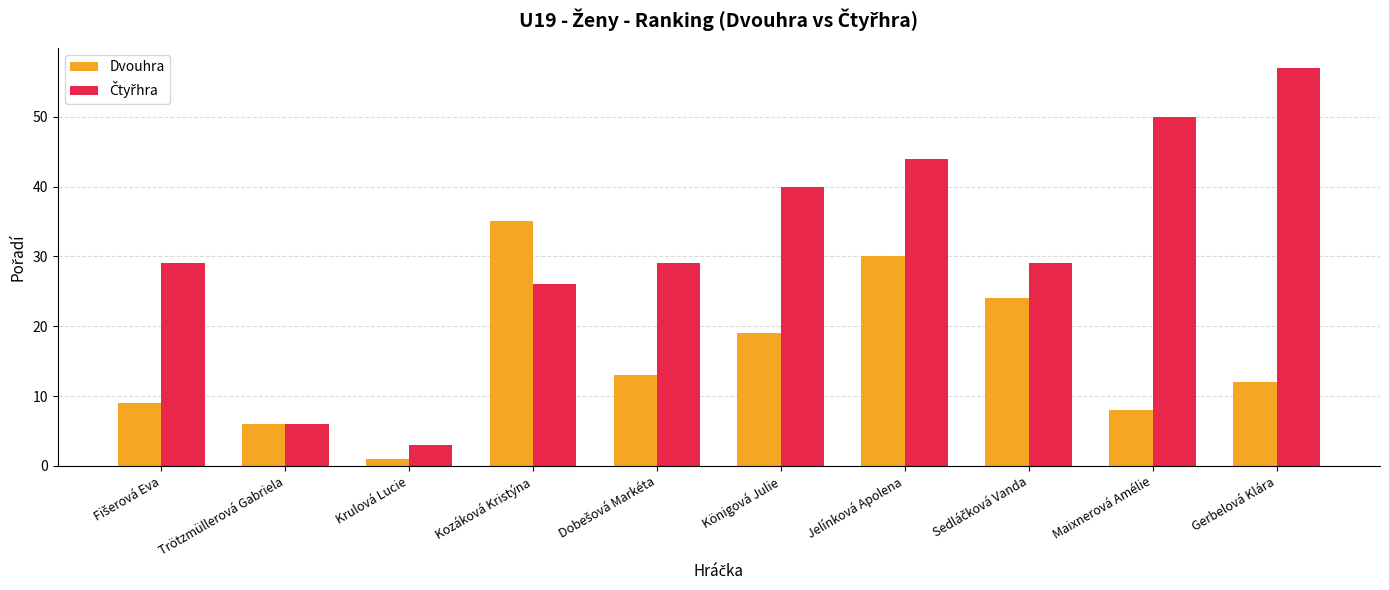

What is the difference between the highest and lowest values at Königová Julie?

21